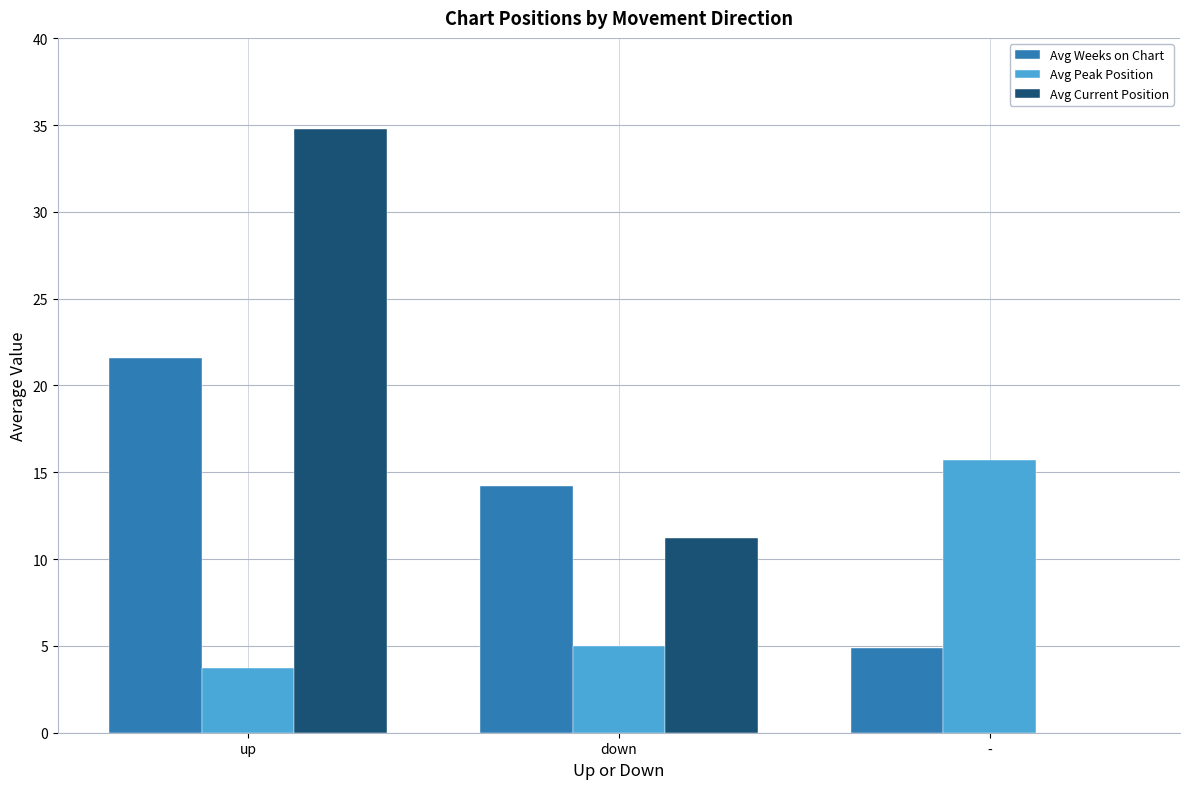

What is the total value across all series at down?

30.4